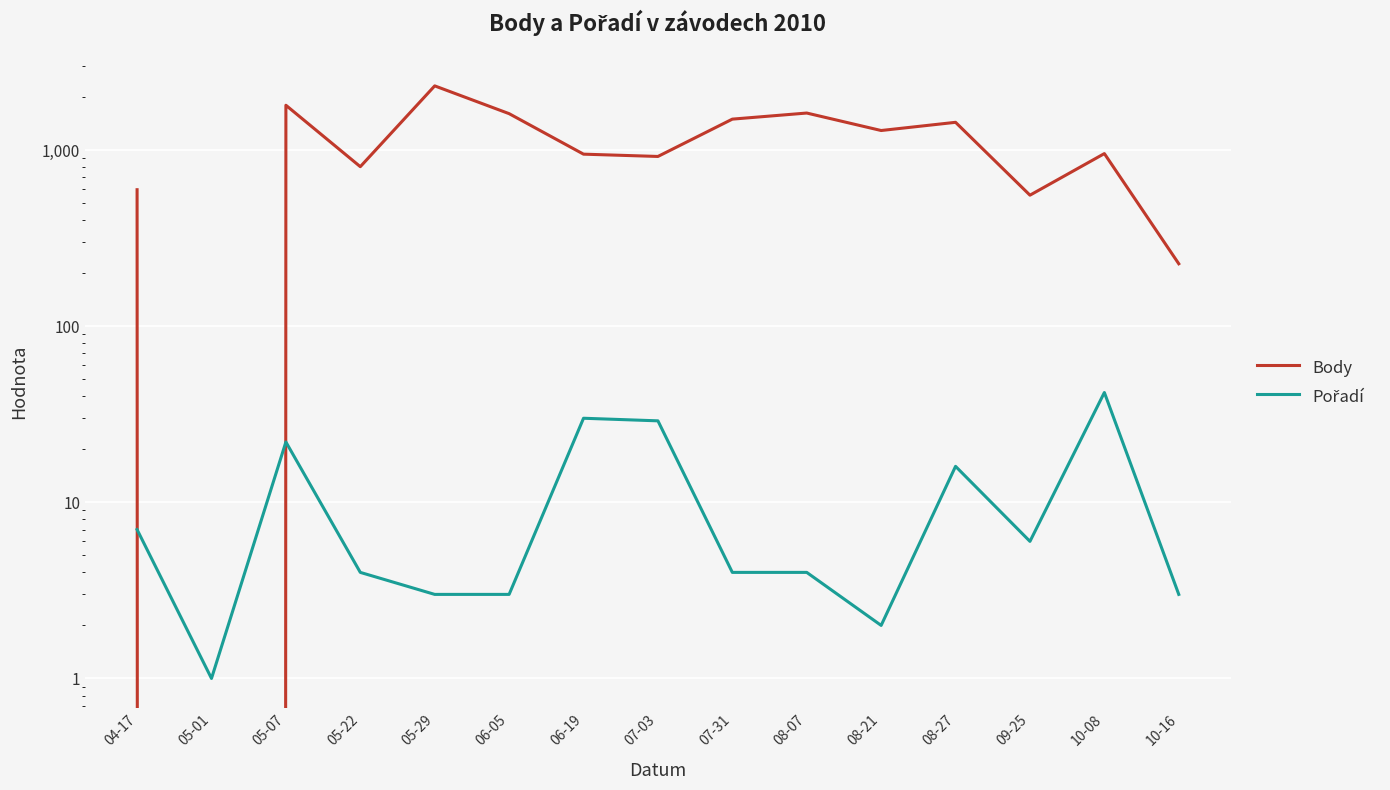

Which series has the largest total across all categories?

Body